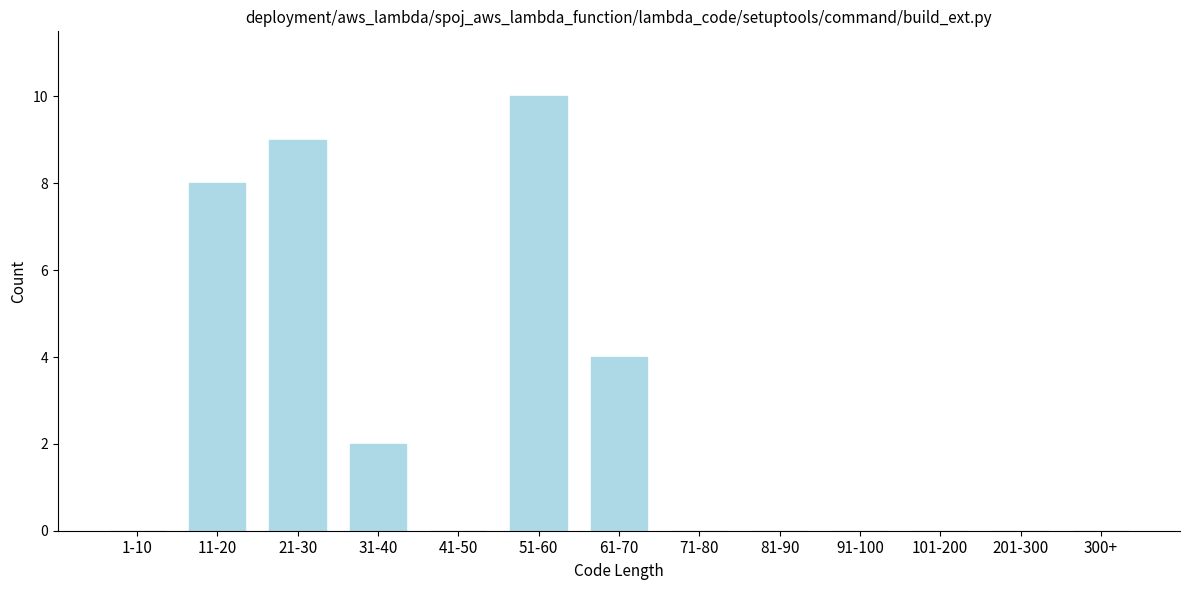

Reading right to left, extract all data points from this chart.

300+=0	201-300=0	101-200=0	91-100=0	81-90=0	71-80=0	61-70=4	51-60=10	41-50=0	31-40=2	21-30=9	11-20=8	1-10=0